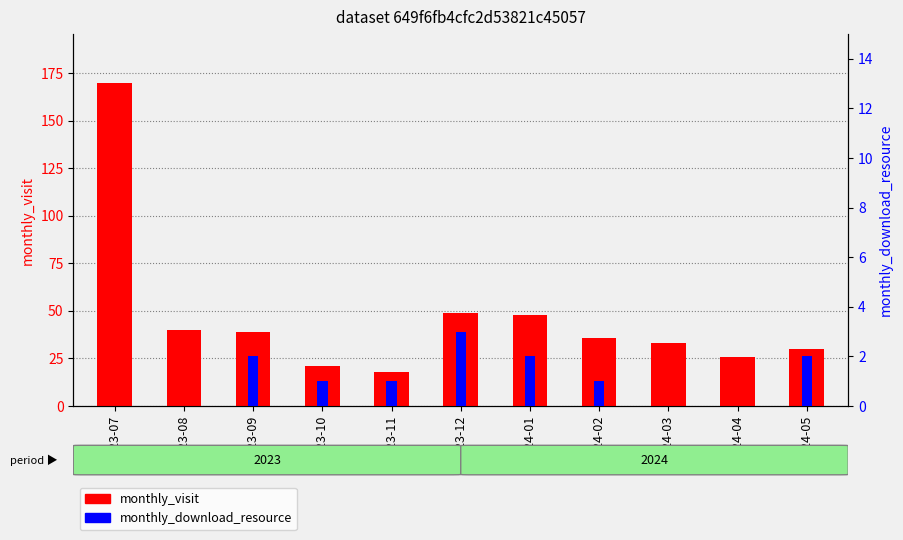

What position from the right is 2024-04?

2